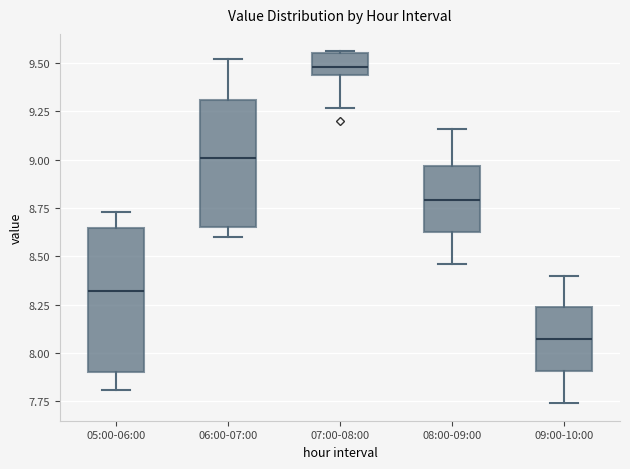

Where is the lower edge of the box for 05:00-06:00 on the y-axis? The values are not printed on the chart, so give them approximately, as read against the axis.

7.90